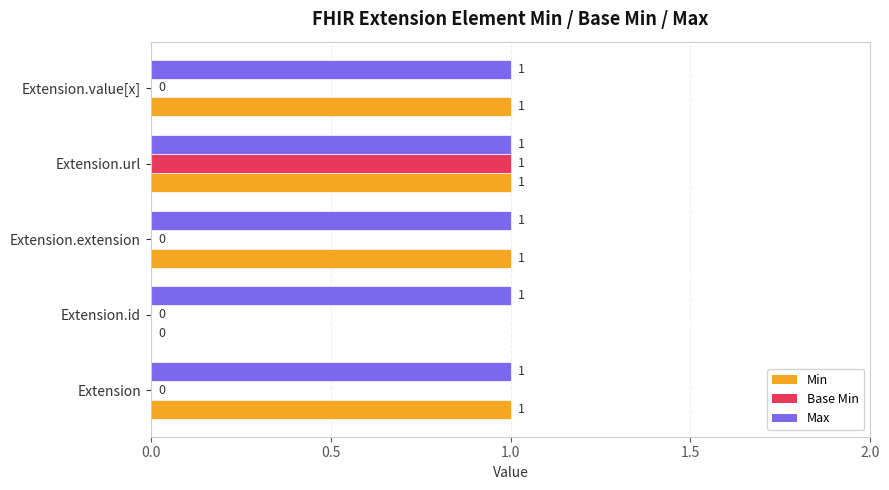

Is it true that Base Min equals 0 at Extension.id?

True